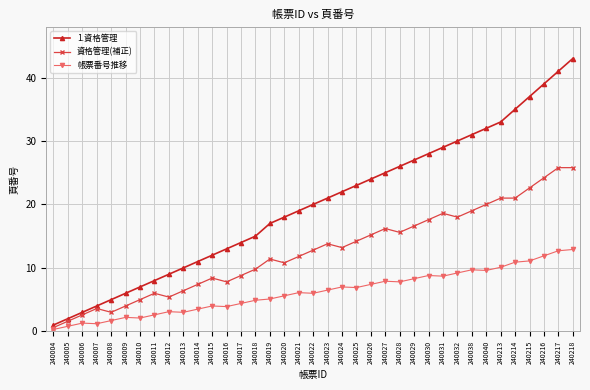

How many lines are shown in the chart?

3